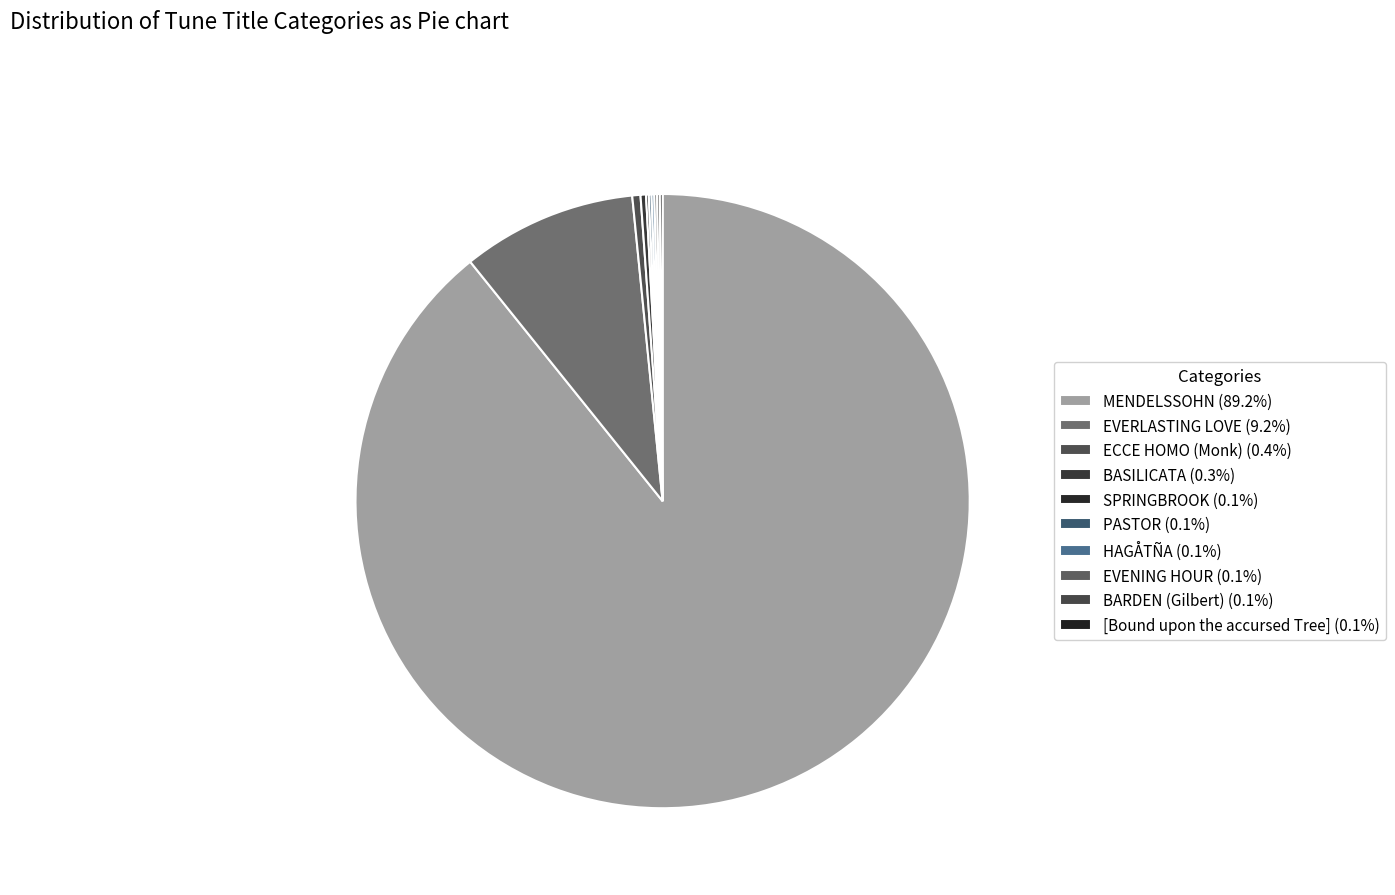

Which category has the biggest portion of the pie?

MENDELSSOHN